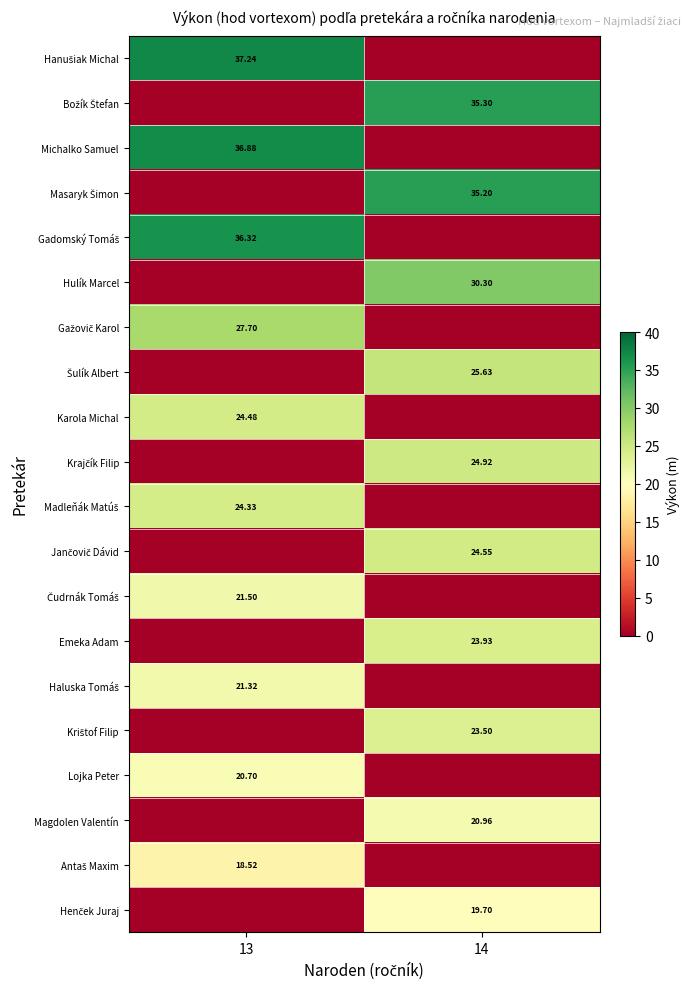

Rank the categories by Gažovič Karol value from highest to lowest.

13, 14